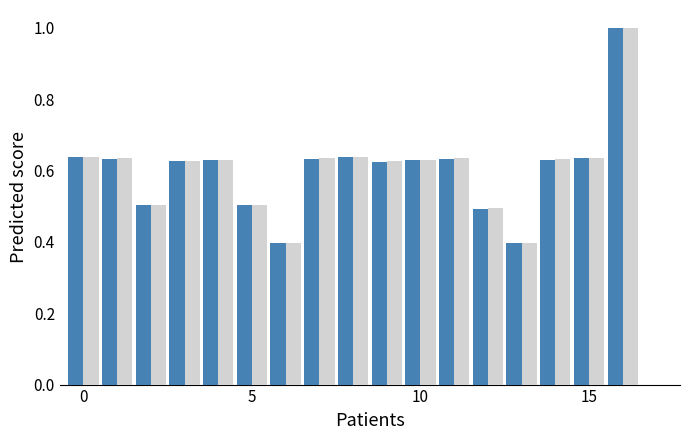

What is the maximum value shown in the chart?

1.0